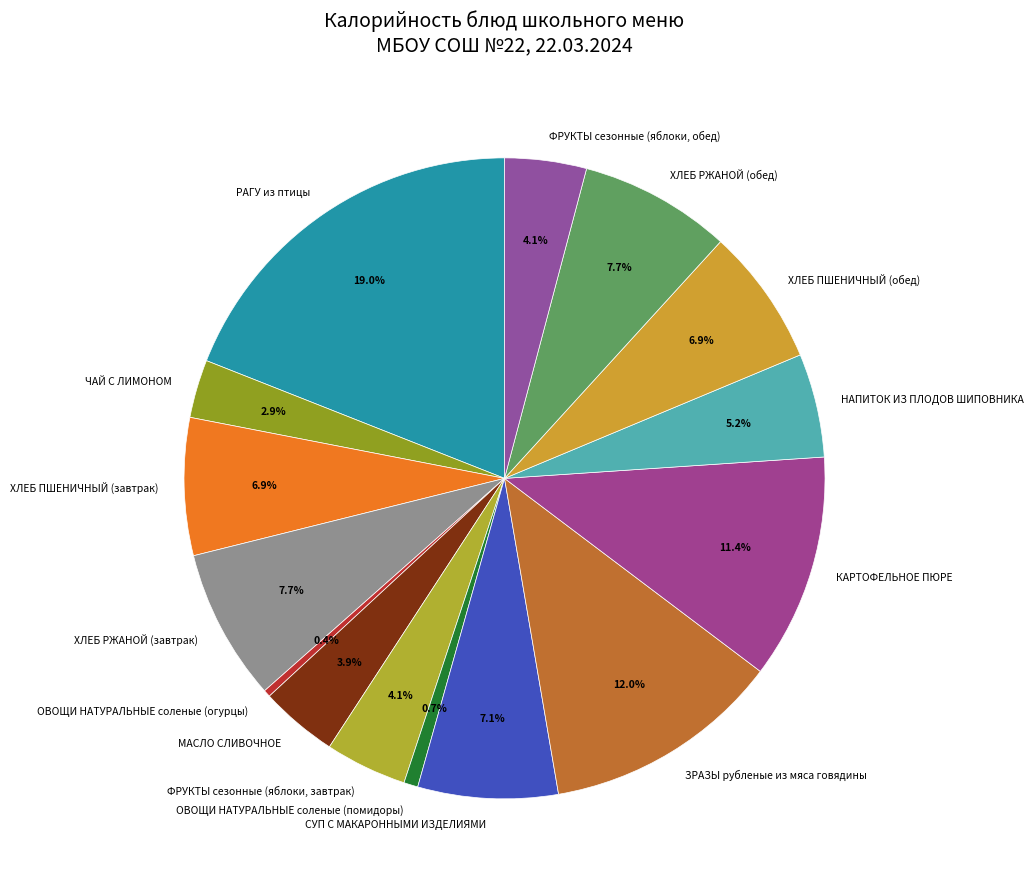

To the nearest percent, what portion does ХЛЕБ ПШЕНИЧНЫЙ (обед) represent?

7%